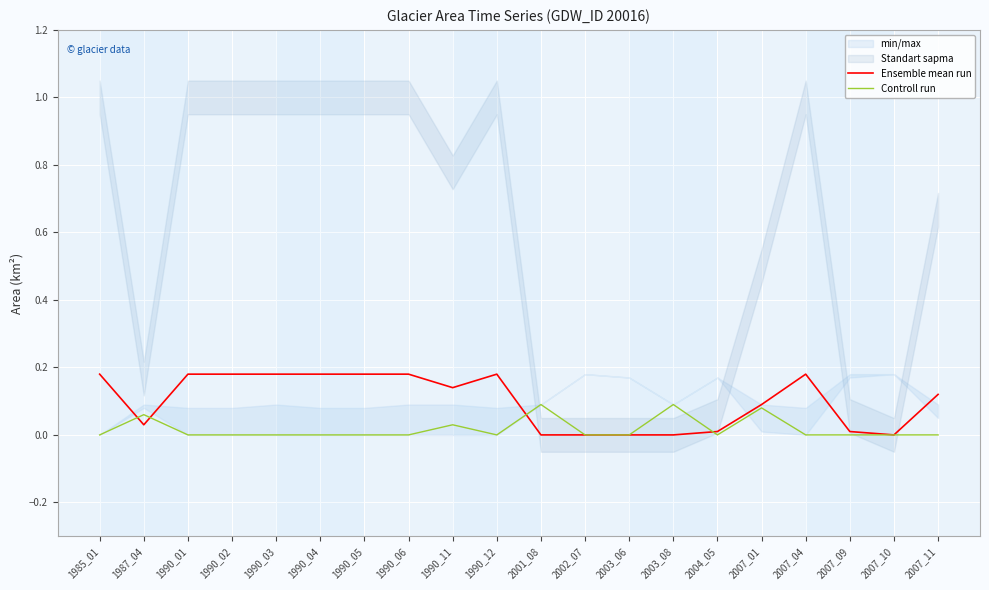

How many values in the Ensemble mean run series exceed 0?

15